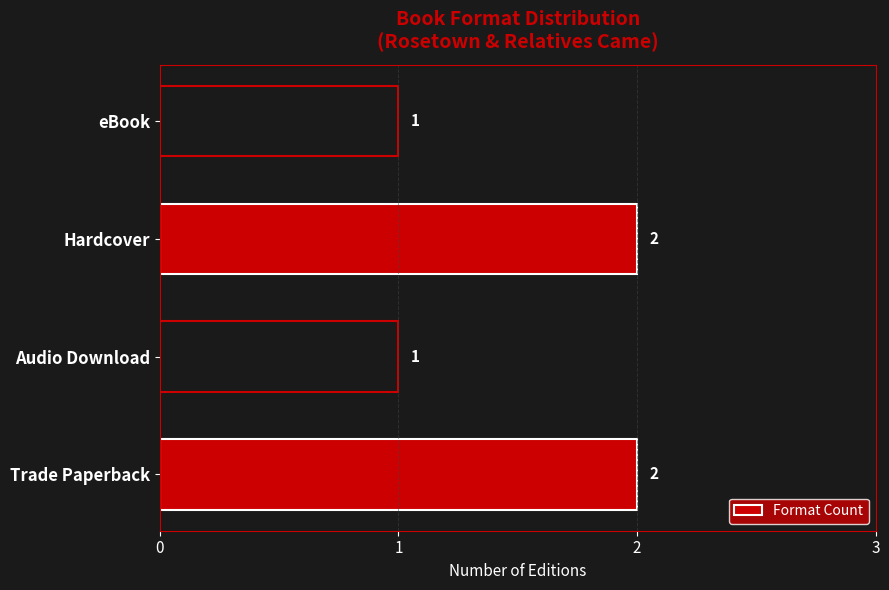

True or false: the data shows 1 at Trade Paperback.

False